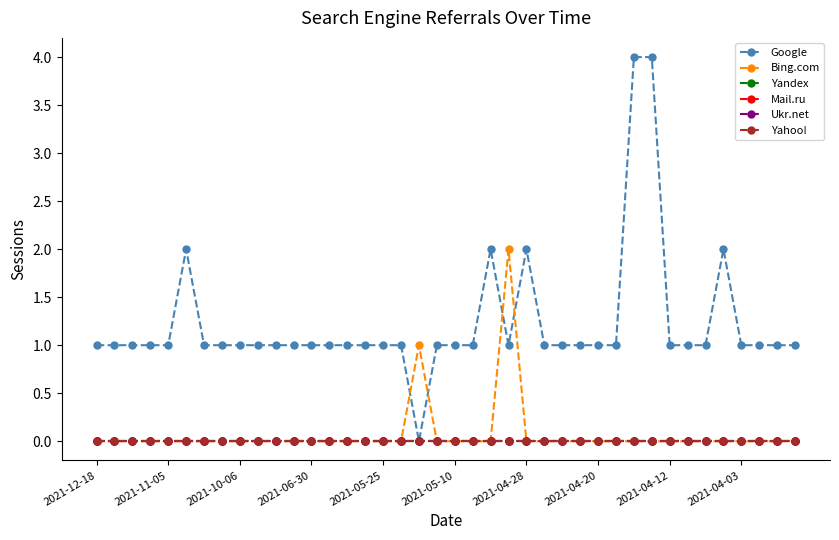

Does the chart have visible grid lines?

No